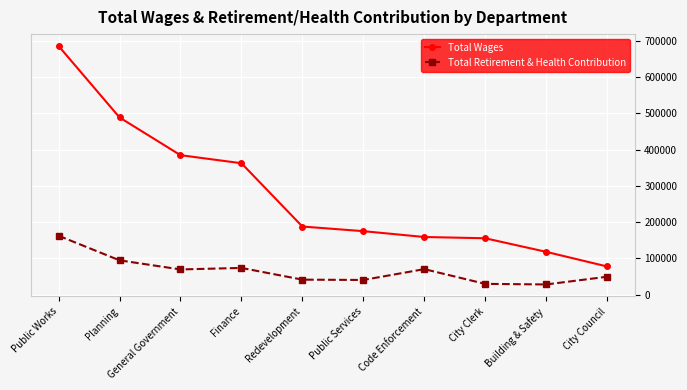

Does the chart display data point markers on the line(s)?

Yes